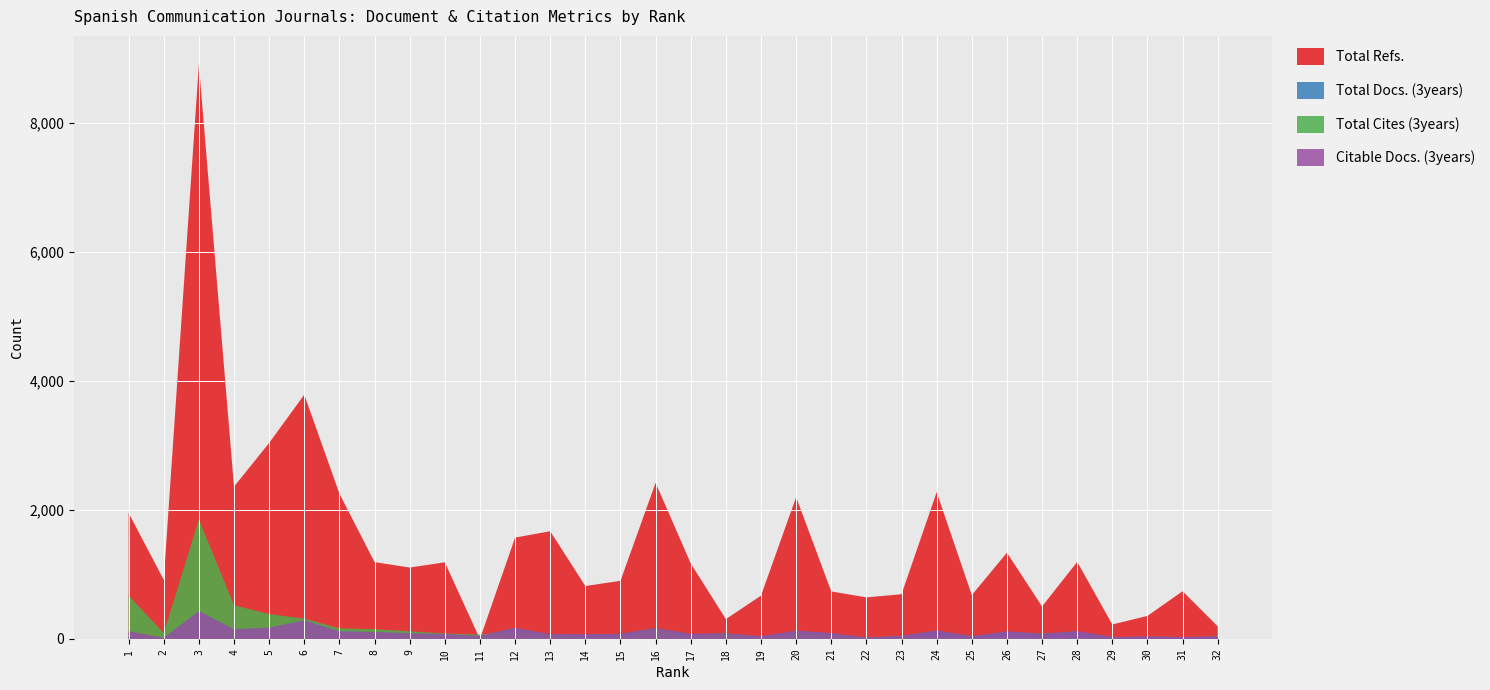

Reading right to left, transcribe all the data shown in this chart.

Total Docs. (3years): 40	30	37	29	119	83	116	42	131	48	21	90	128	41	86	79	168	80	70	72	171	52	78	94	110	137	296	179	152	442	17	41
Total Refs.: 196	740	358	225	1196	504	1338	681	2276	694	645	737	2200	672	308	1172	2422	902	821	1671	1572	0	1189	1108	1192	2255	3789	3040	2363	8908	917	1955
Total Cites (3years): 2	0	2	7	21	12	30	19	34	20	7	60	85	26	83	33	151	38	30	66	113	67	85	119	152	164	315	386	524	1853	91	674
Citable Docs. (3years): 34	30	37	26	119	76	115	42	129	48	21	90	125	41	83	77	162	77	69	71	163	50	77	91	108	121	290	177	152	434	17	121